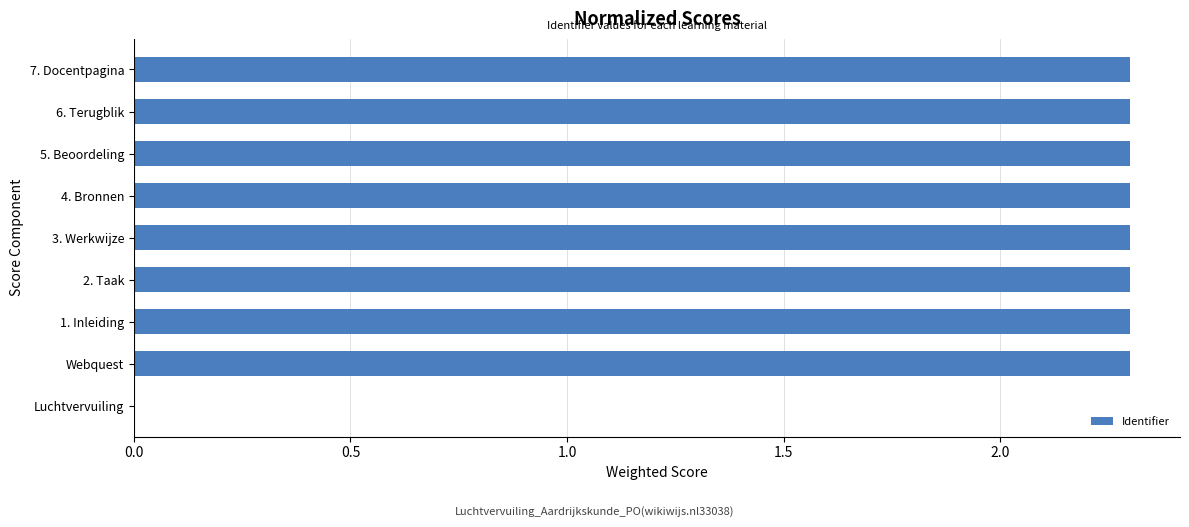

Does the chart contain stacked bars?

No